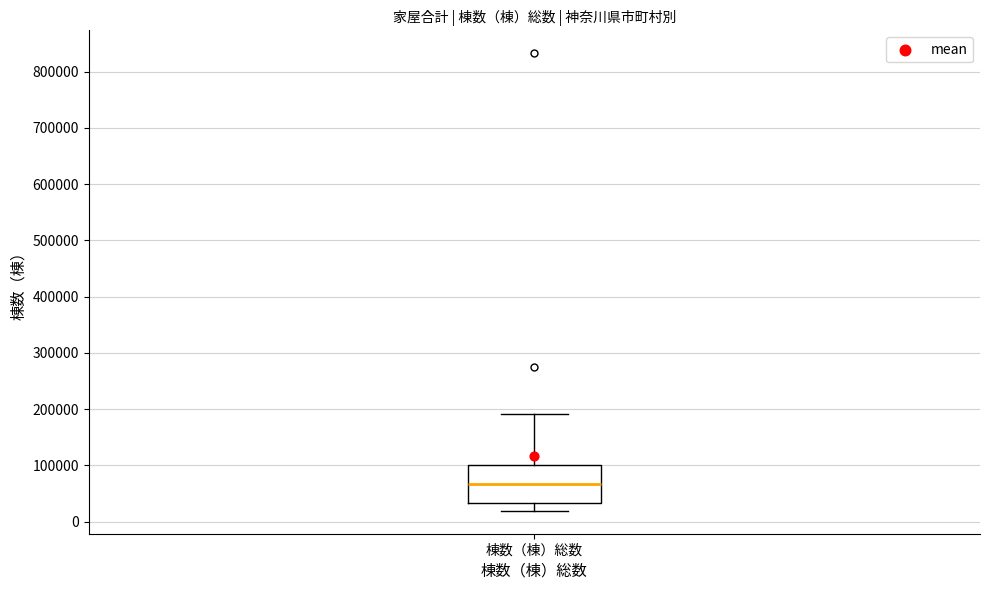

Read this box plot against the y-axis: the position of the median line, the range covered by the box, and the ends of both whiskers. The values are not printed on the chart, so give them approximately, as read against the axis.

median 70000, box 30000 to 100000, whiskers 20000 to 190000